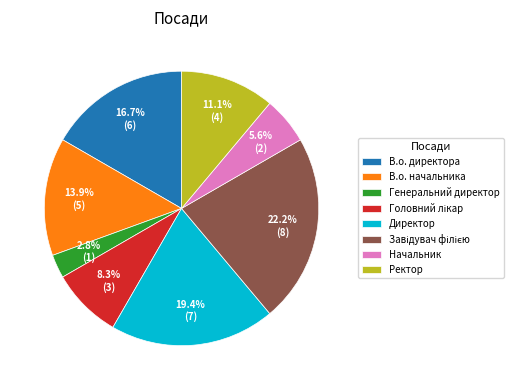

Combined, do Директор and В.о. начальника account for over 50%?

No